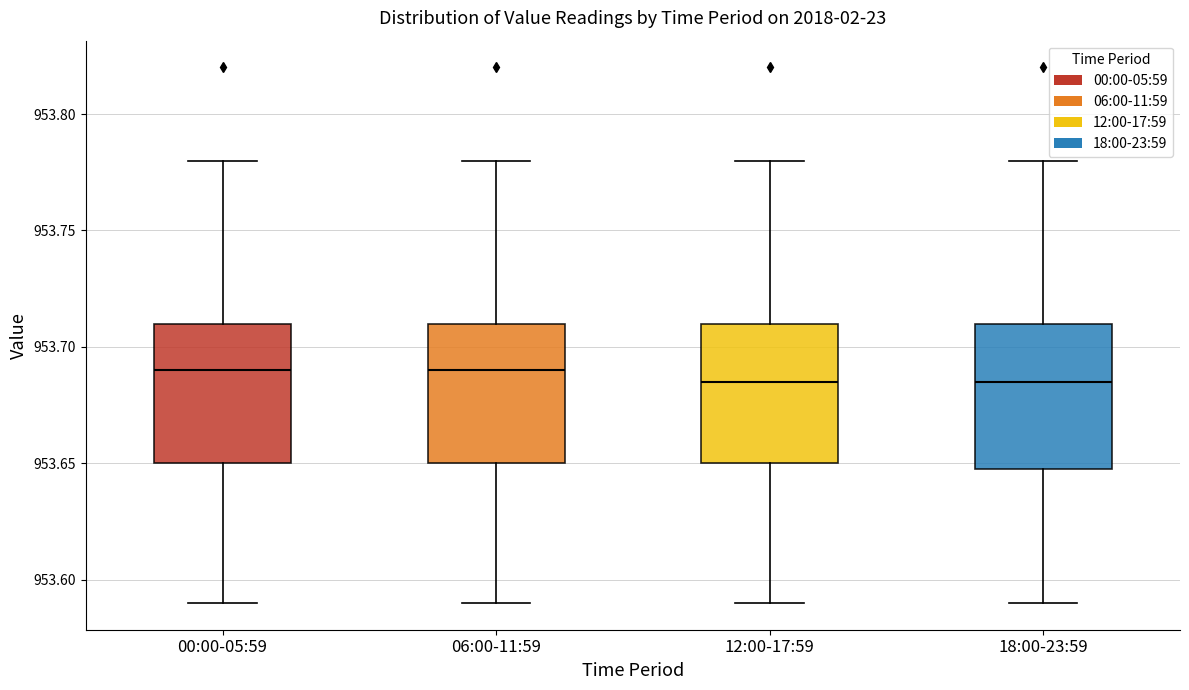

Reading left to right, transcribe this box plot: for each box, give where its median line is, the range the box spans, and where its two whiskers end, as read against the y-axis. The values are not printed on the chart, so give them approximately, as read against the axis.

00:00-05:59: median 953.690, box 953.650 to 953.710, whiskers 953.590 to 953.780
06:00-11:59: median 953.690, box 953.650 to 953.710, whiskers 953.590 to 953.780
12:00-17:59: median 953.685, box 953.650 to 953.710, whiskers 953.590 to 953.780
18:00-23:59: median 953.685, box 953.650 to 953.710, whiskers 953.590 to 953.780